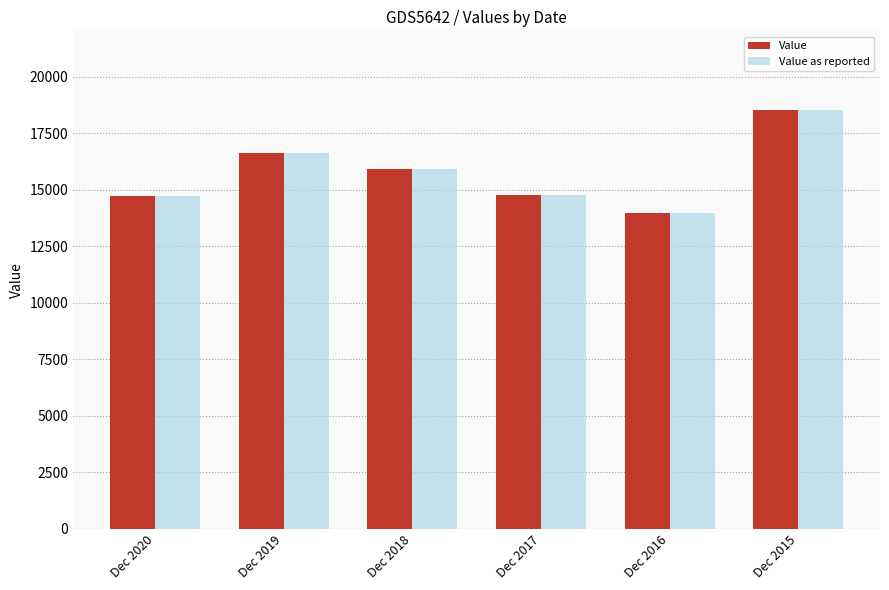

The value of Value at Dec 2019 is 10781. True or false?

False